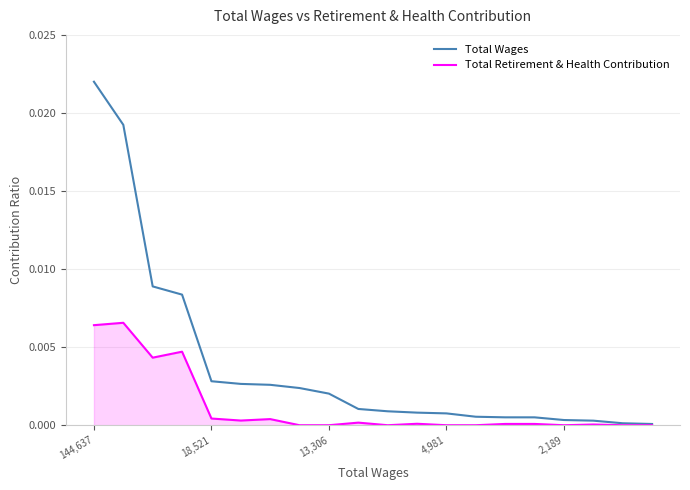

Which series has the largest total across all categories?

Total Wages